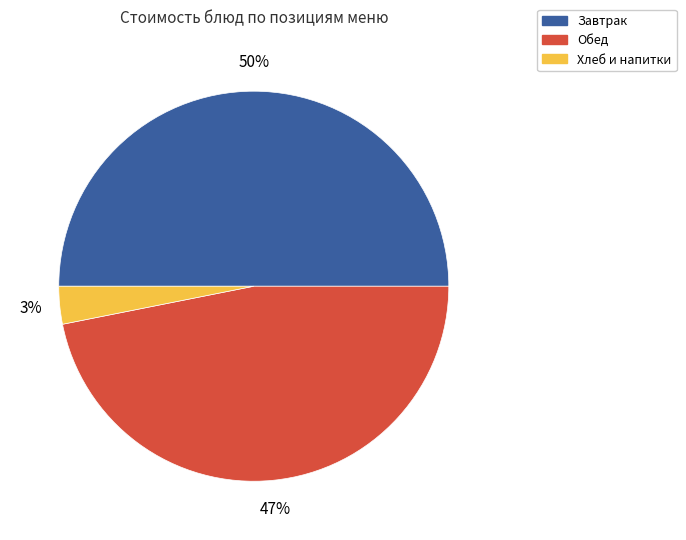

To the nearest percent, what is the average slice percentage?

33%